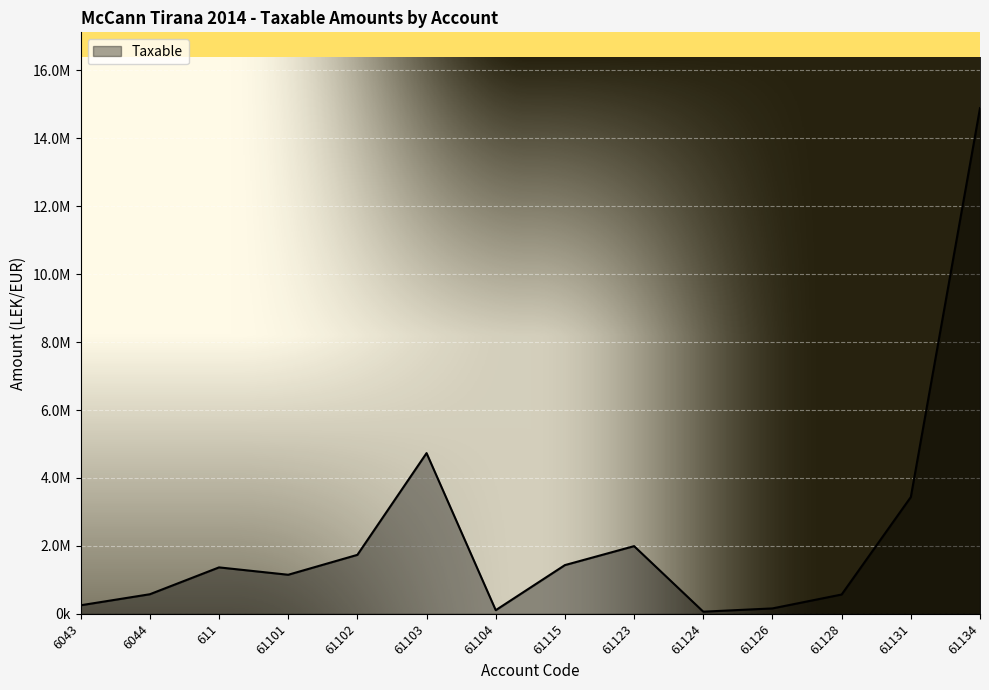

What position from the left is 61102?

5